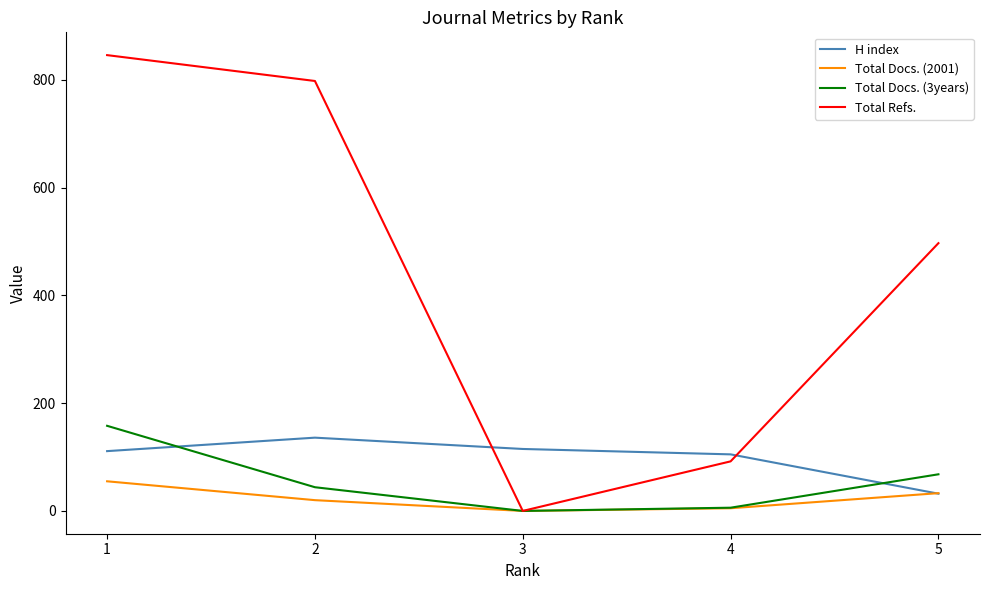

Which series has the largest range (max minus min)?

Total Refs.